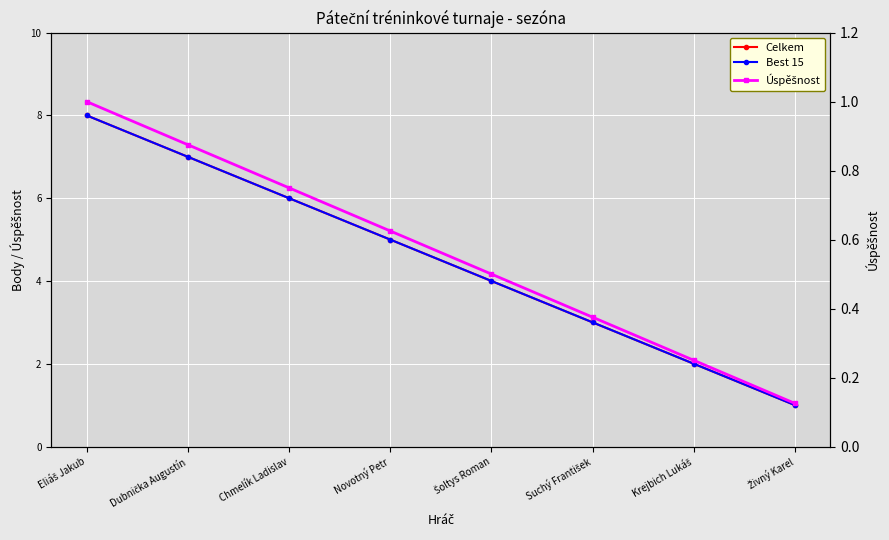

What is the average value of the Celkem series?

4.5